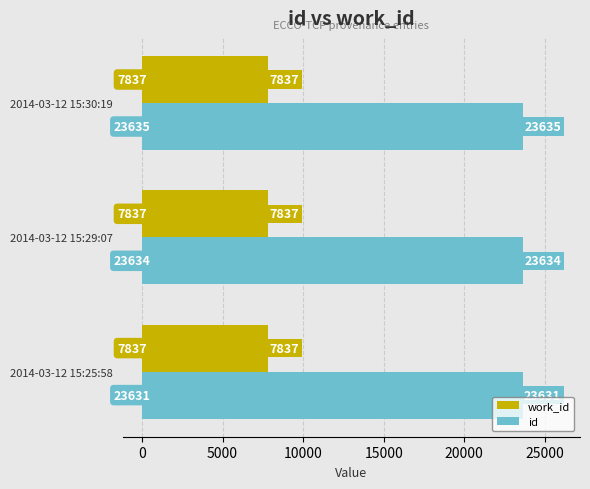

What are all the series names shown in the legend?

work_id, id